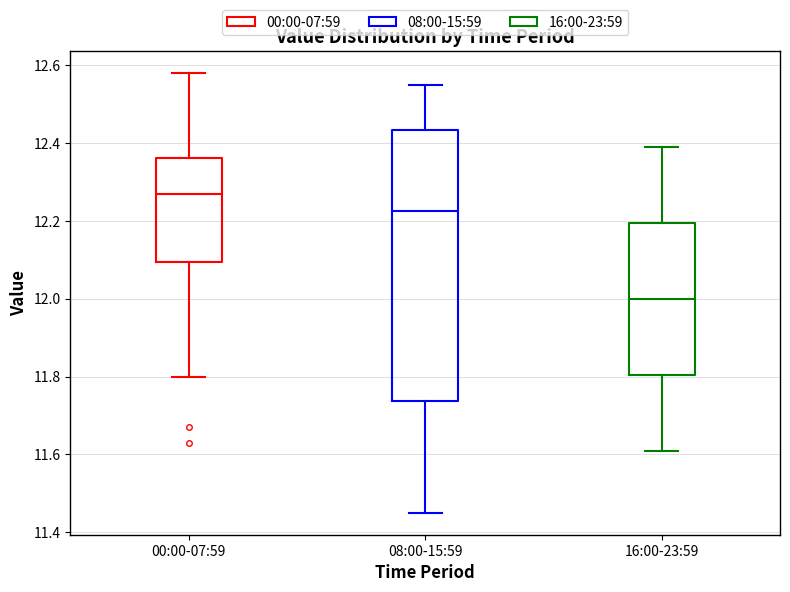

Reading left to right, transcribe this box plot: for each box, give where its median line is, the range the box spans, and where its two whiskers end, as read against the y-axis. The values are not printed on the chart, so give them approximately, as read against the axis.

00:00-07:59: median 12.28, box 12.10 to 12.36, whiskers 11.80 to 12.58
08:00-15:59: median 12.22, box 11.74 to 12.44, whiskers 11.46 to 12.56
16:00-23:59: median 12.00, box 11.80 to 12.20, whiskers 11.62 to 12.40